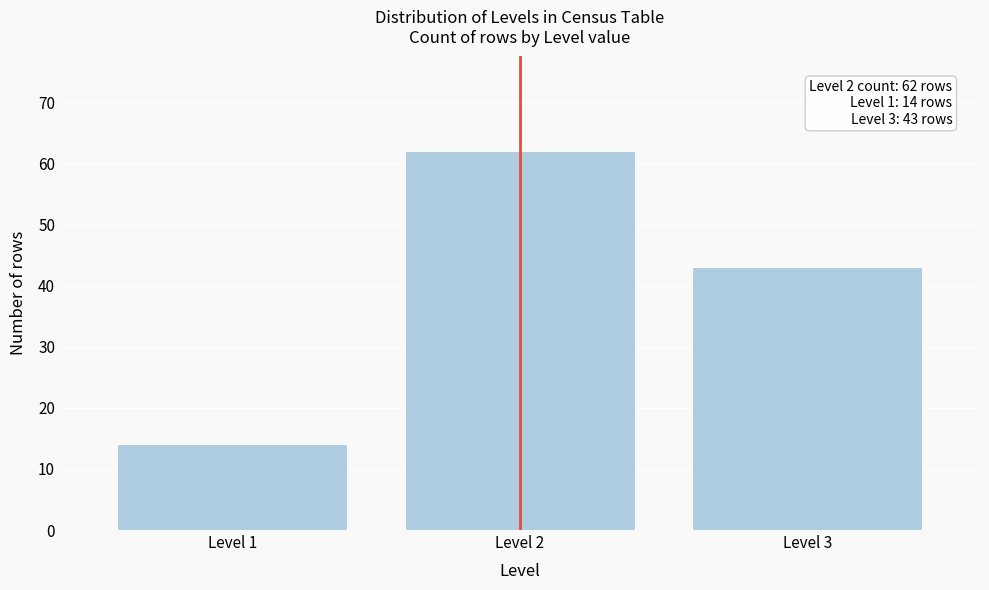

Reading left to right, transcribe all the data shown in this chart.

14	62	43